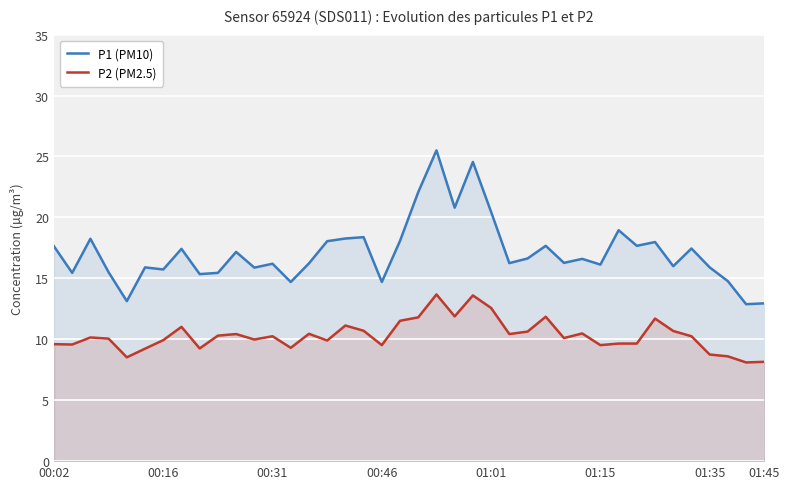

True or false: P1 (PM10) has more than 0 interior local peaks.

True